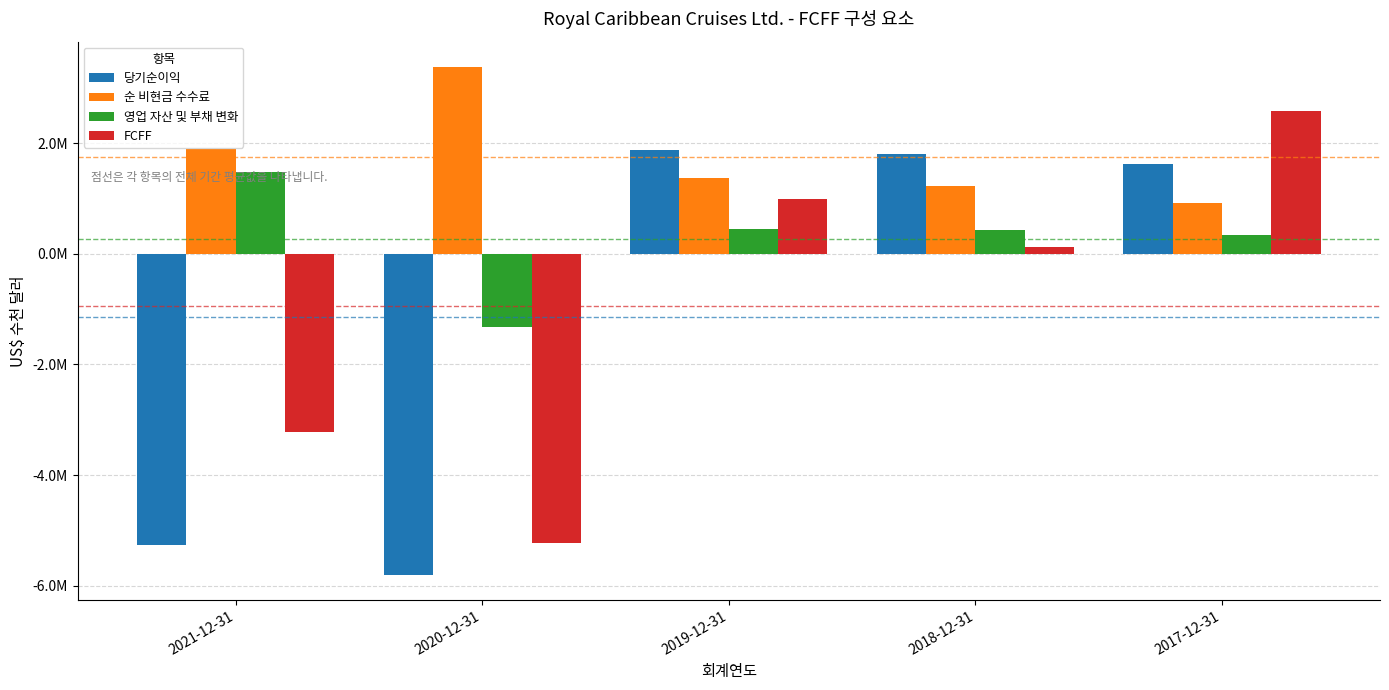

Are the bars grouped side by side (vs. stacked)?

Yes